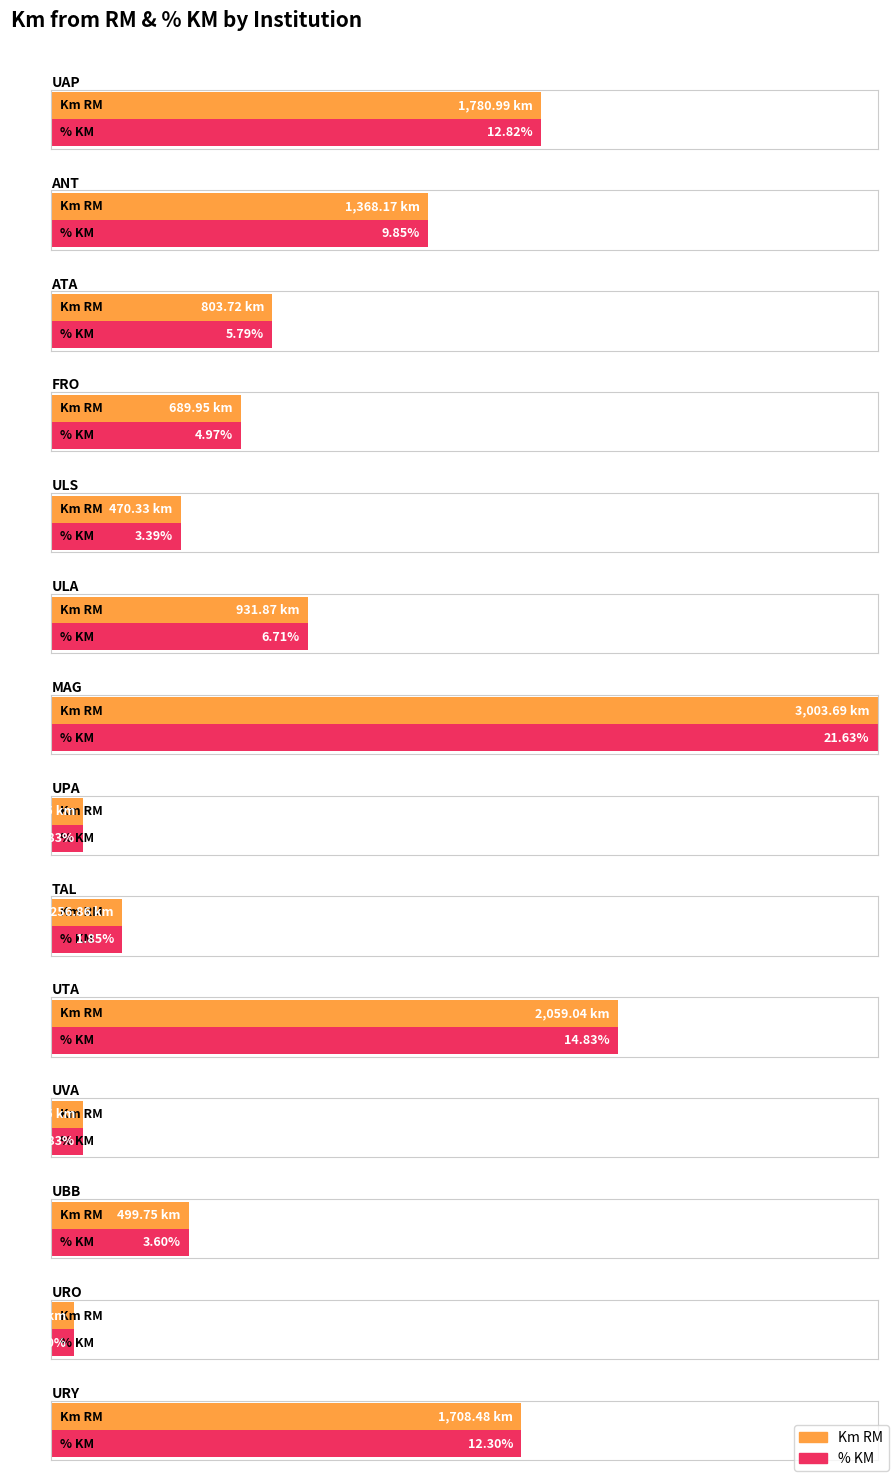

Rank the series at ULS from lowest to highest value.

% KM, Km RM